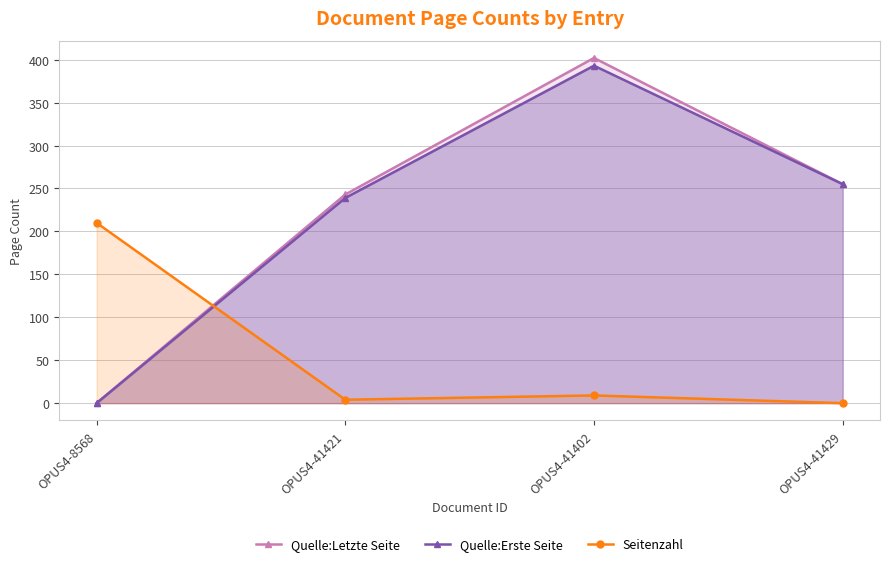

What position from the left is OPUS4-41421?

2